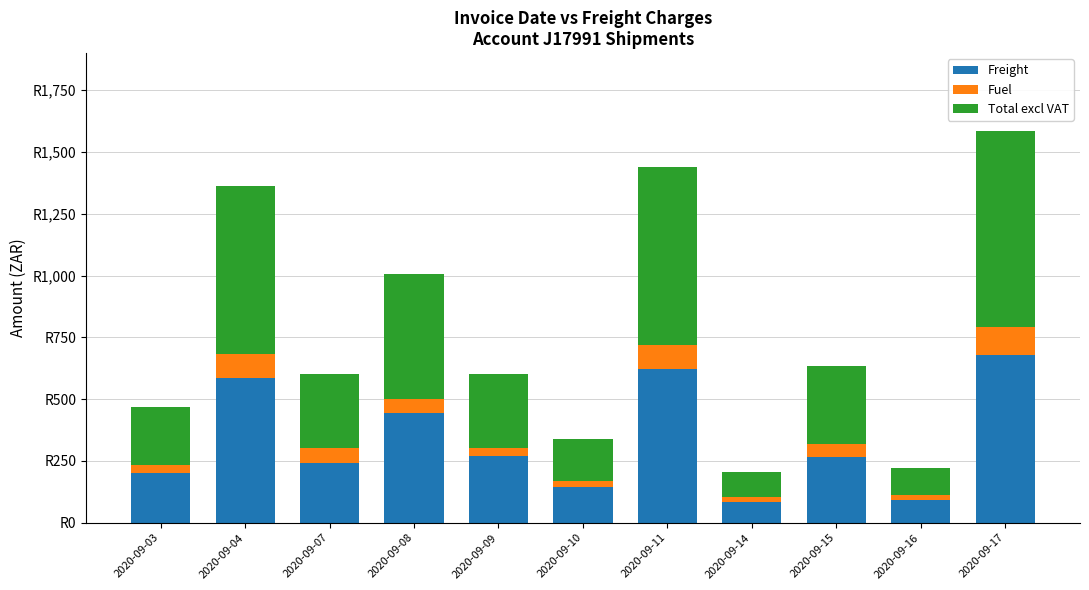

Are the bars horizontal?

No